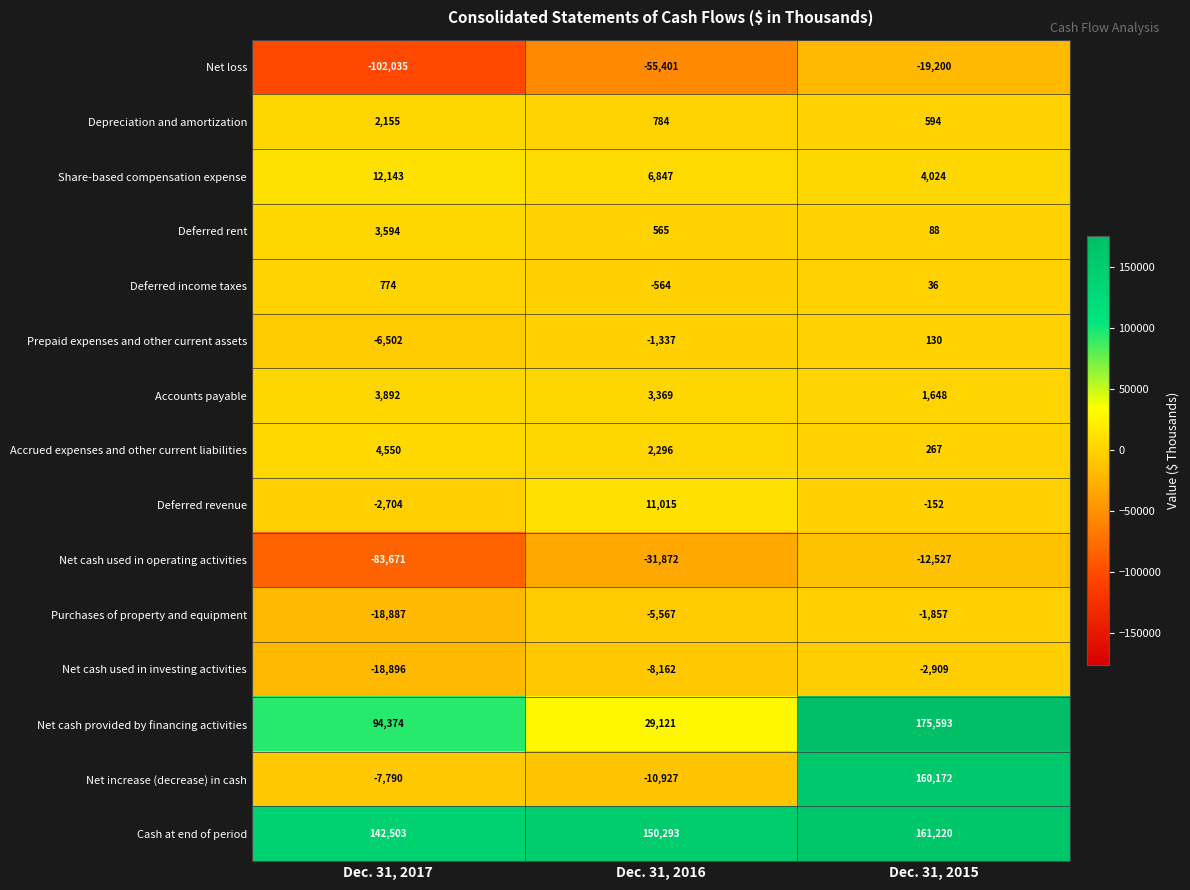

Which category has the highest value across all series?

Dec. 31, 2015